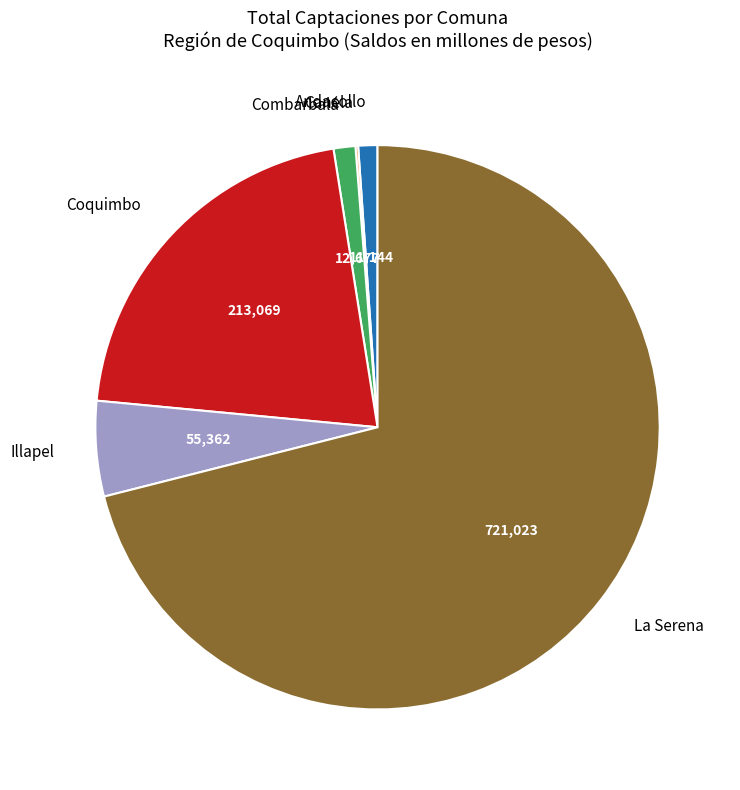

What is the largest slice in the pie chart?

La Serena